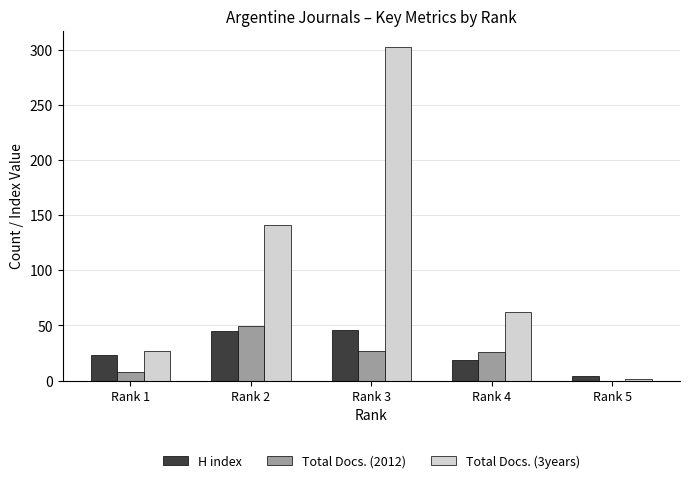

What is the maximum value shown in the chart?

302